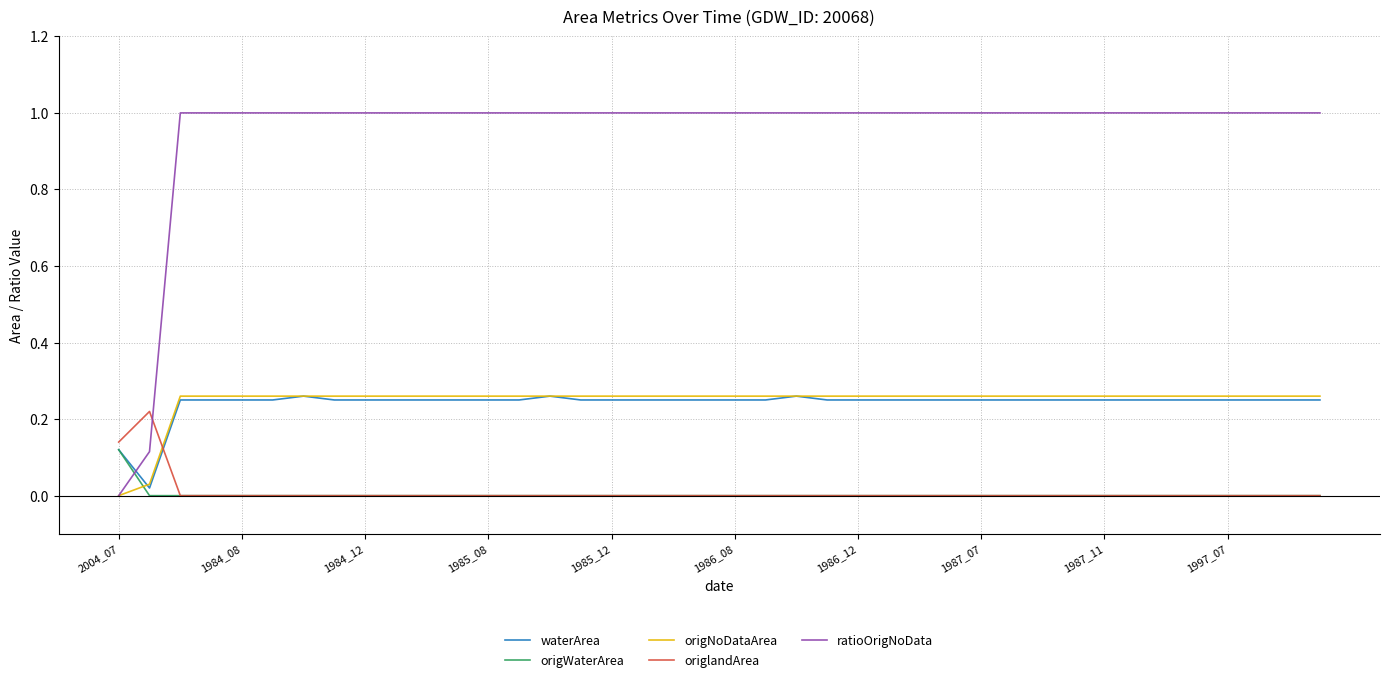

Which series has the largest total across all categories?

ratioOrigNoData